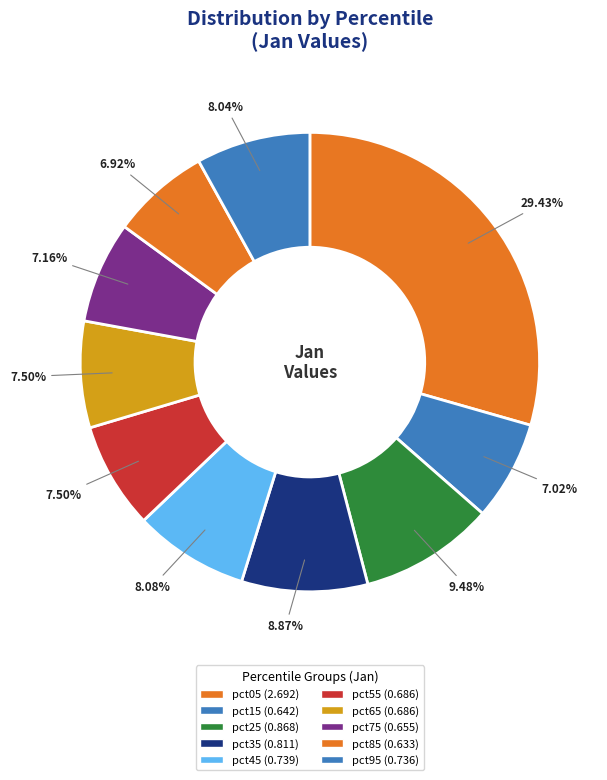

To the nearest percent, what is the average slice percentage?

10%